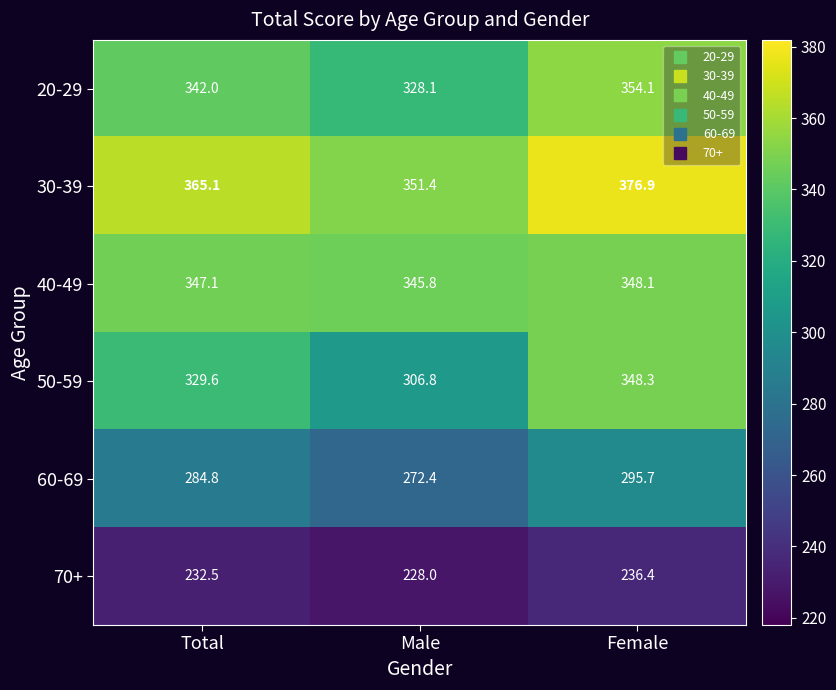

At which label is 50-59 closest to 327?

Total